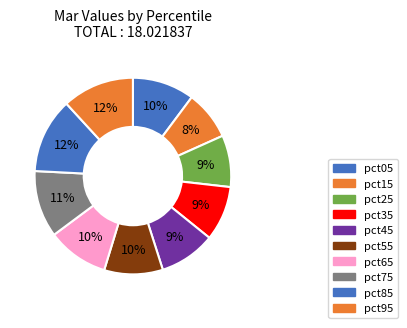

How many segments does this pie chart have?

10